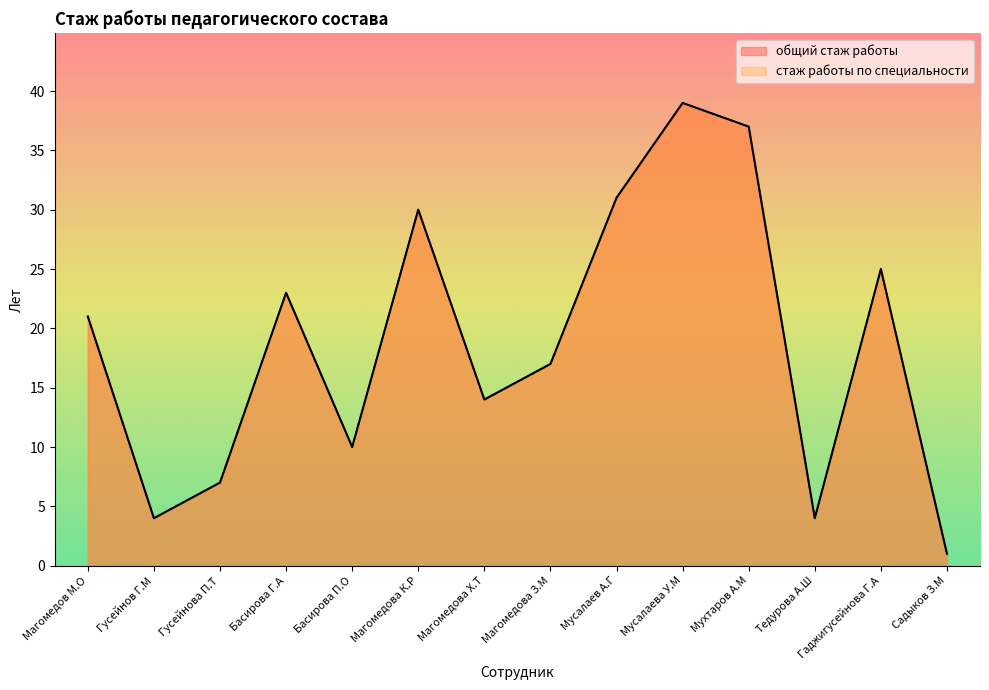

What is the lowest value of the стаж работы по специальности series?

1